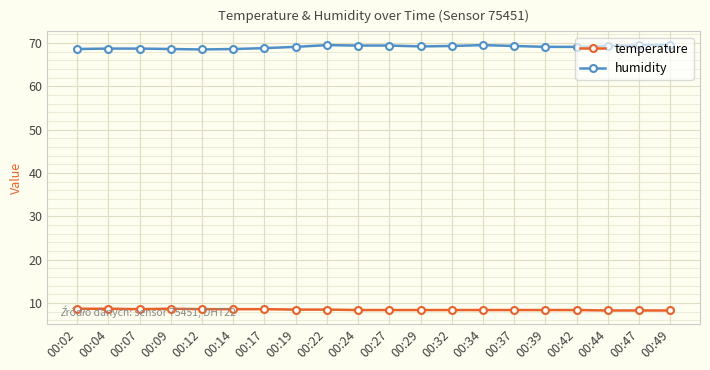

What are all the series names shown in the legend?

temperature, humidity